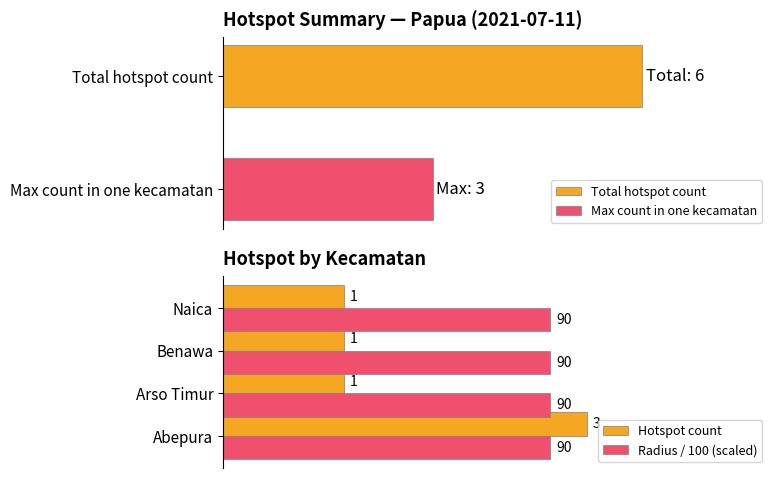

Between Naica and Benawa, which is larger?

Naica